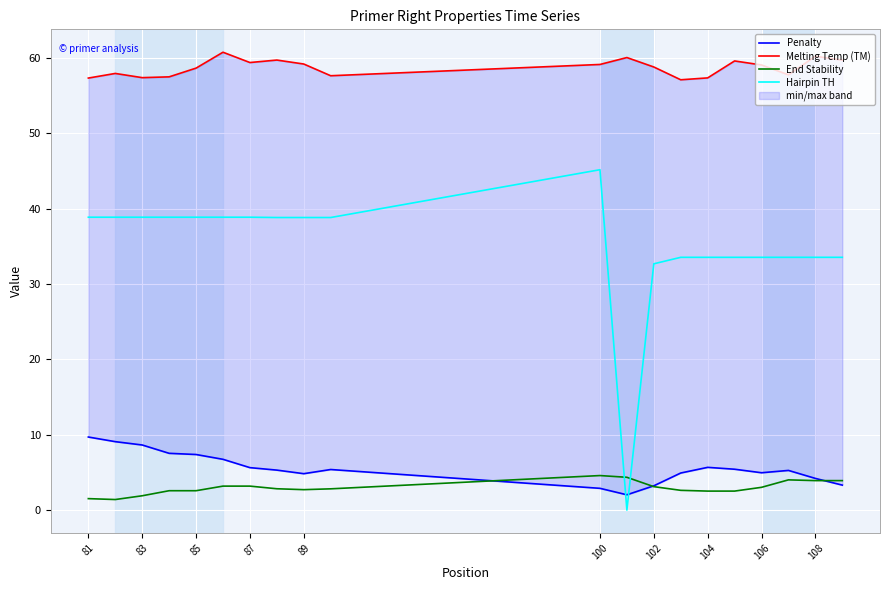

True or false: End Stability and Hairpin TH cross at least once.

True